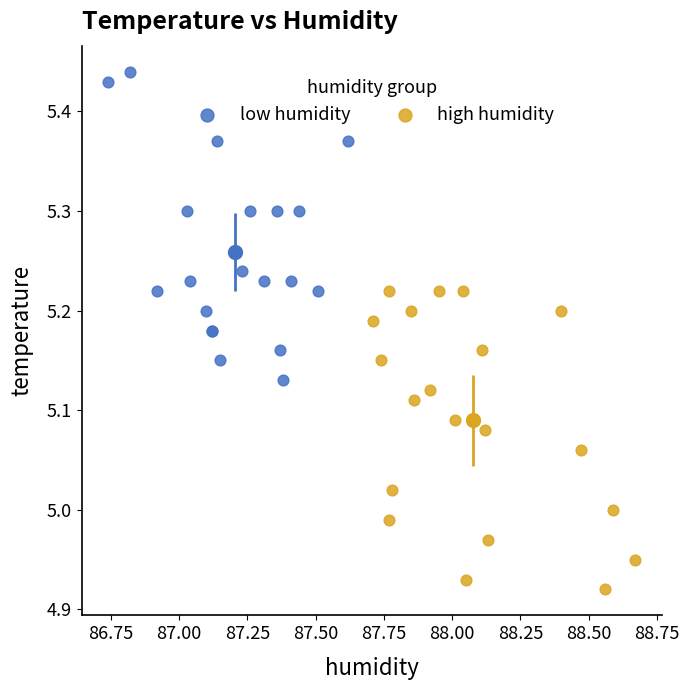

Which series contains the highest Y value?

low humidity